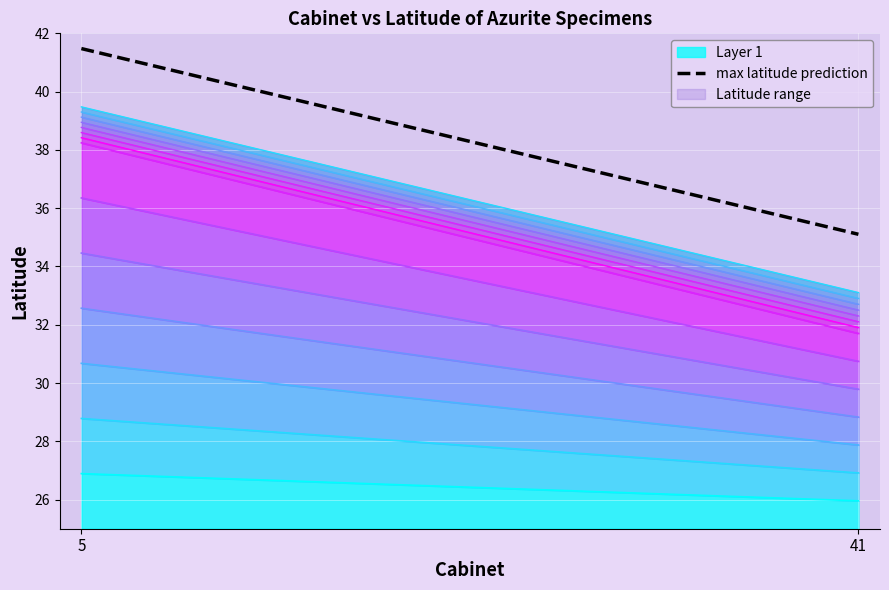

List the labels in order of value, smallest first.

41, 5